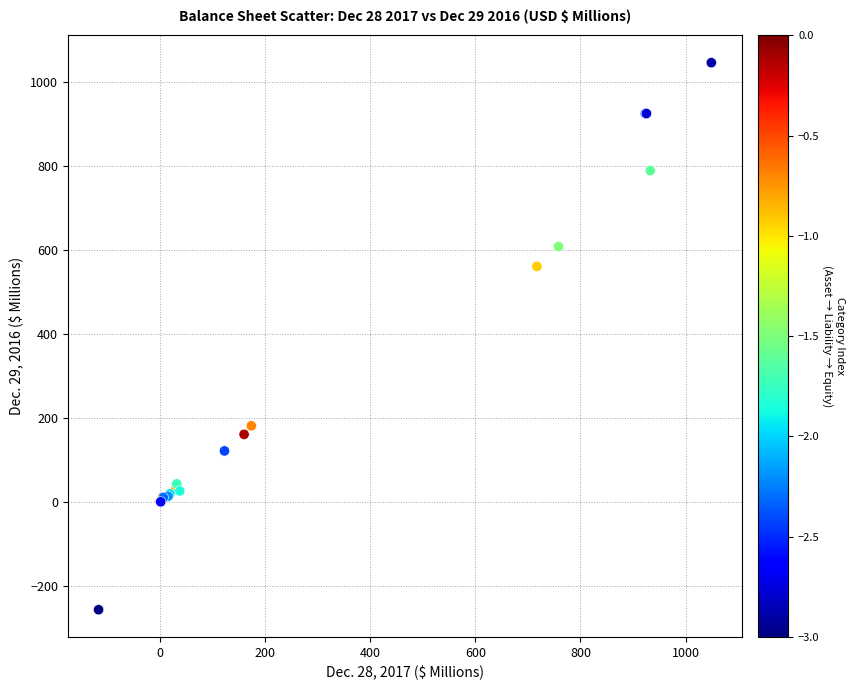

What Y value in the scatter plot is closest to 394?

560.5